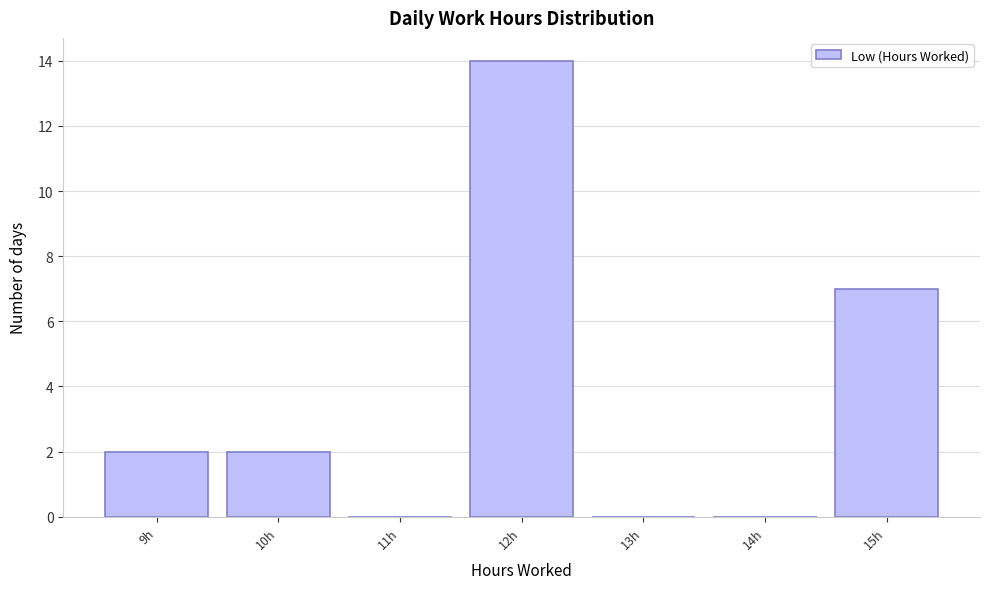

Over which range of the x-axis is the bar tallest?

11.5 to 12.5